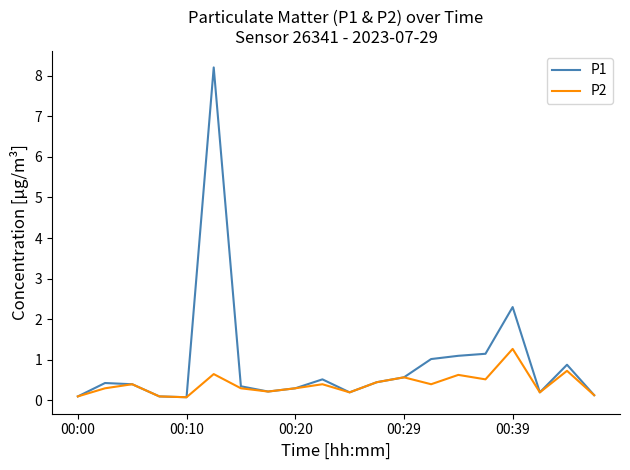

What is the difference between the maximum and minimum values in the P1 series?

8.1